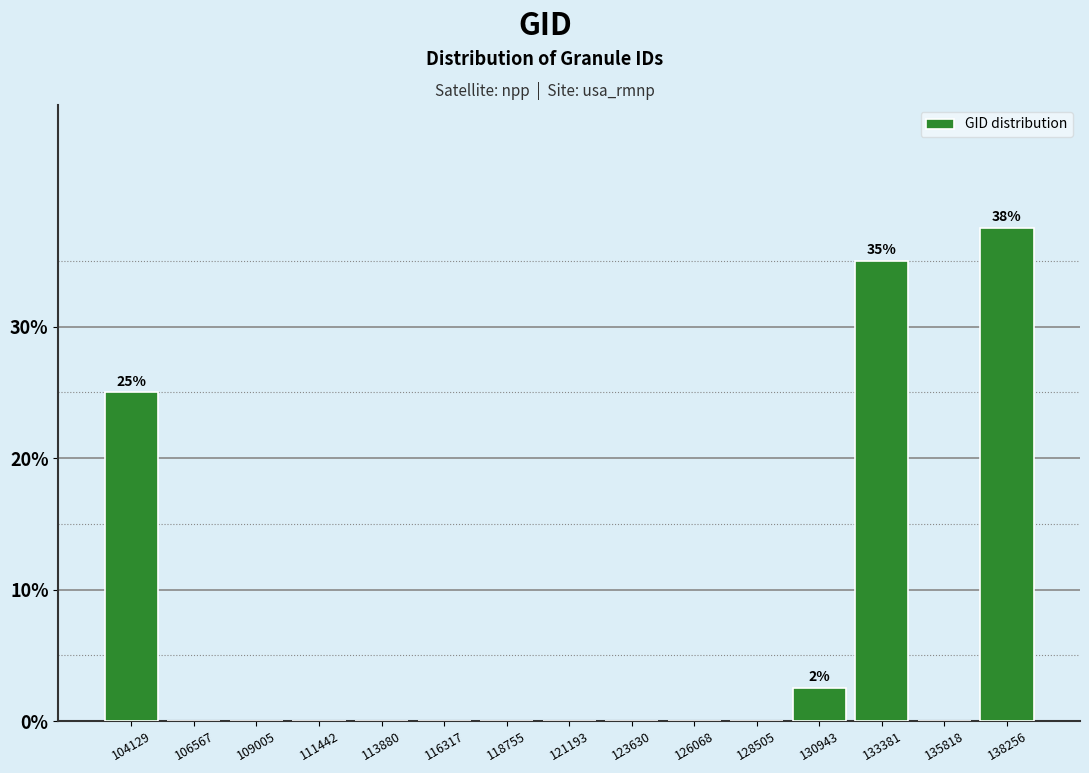

Over which range of the x-axis is the bar tallest?

137000 to 139500